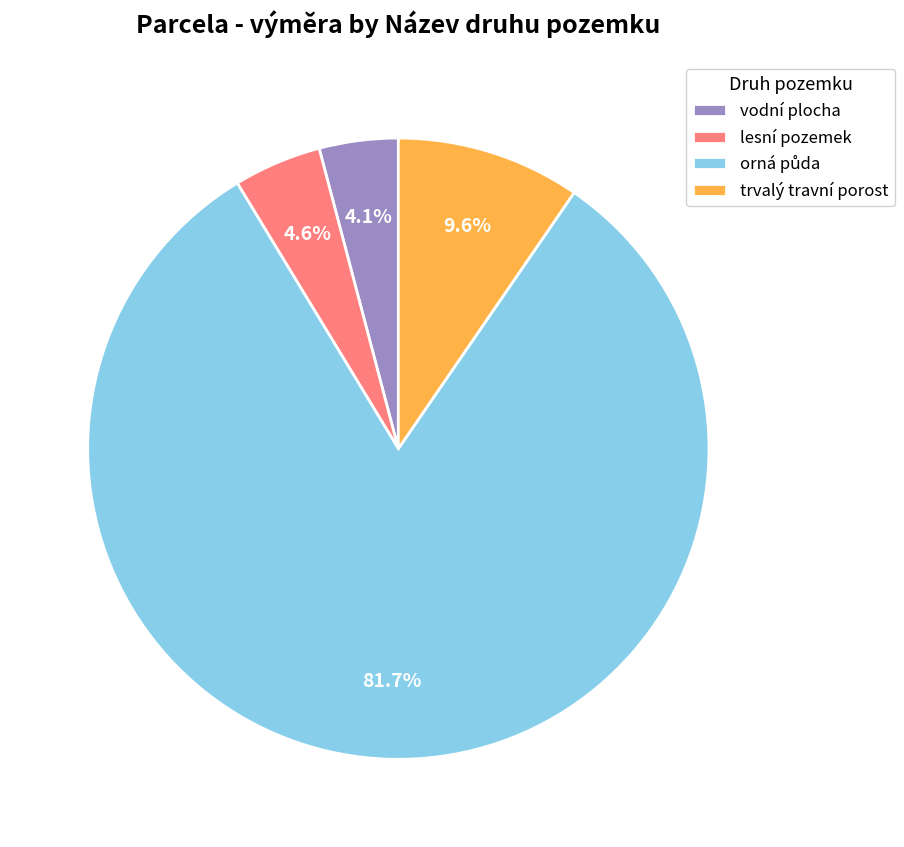

Is lesní pozemek the majority of the pie?

No